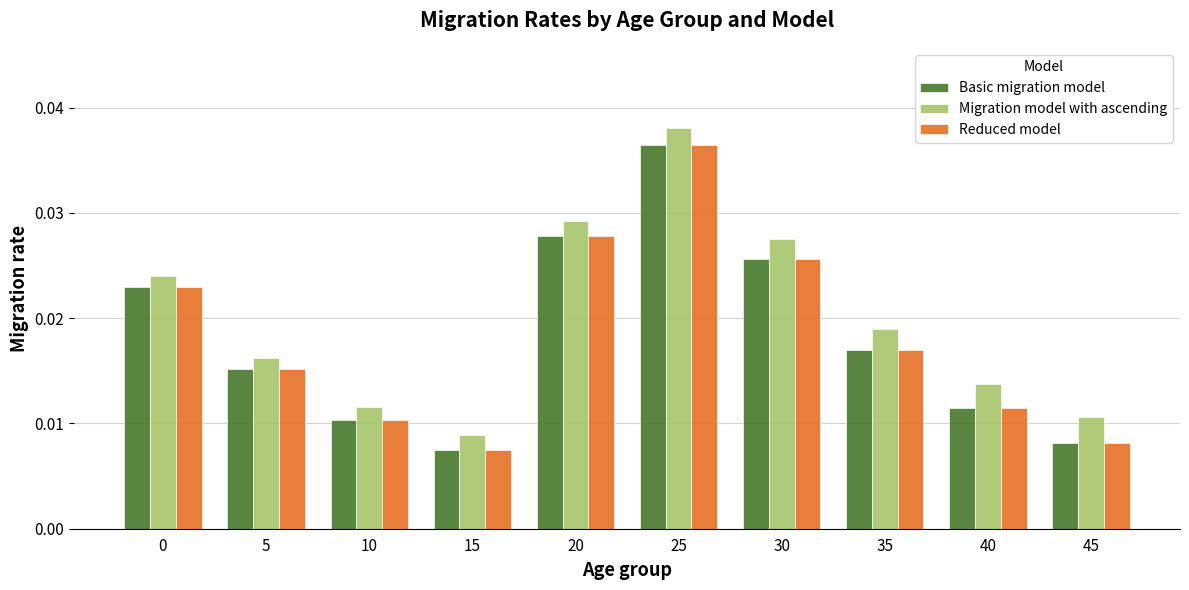

Does the chart contain any negative values?

No